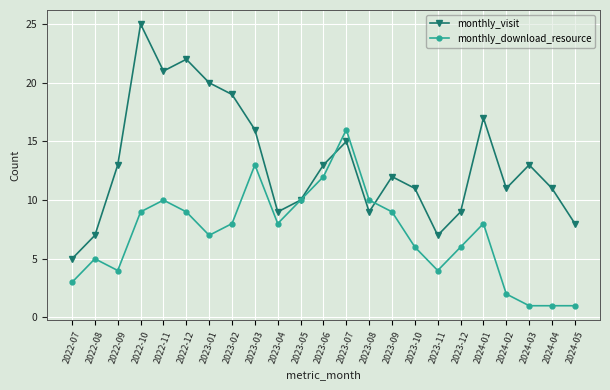

True or false: monthly_download_resource has a value of 5 at 2022-08.

True